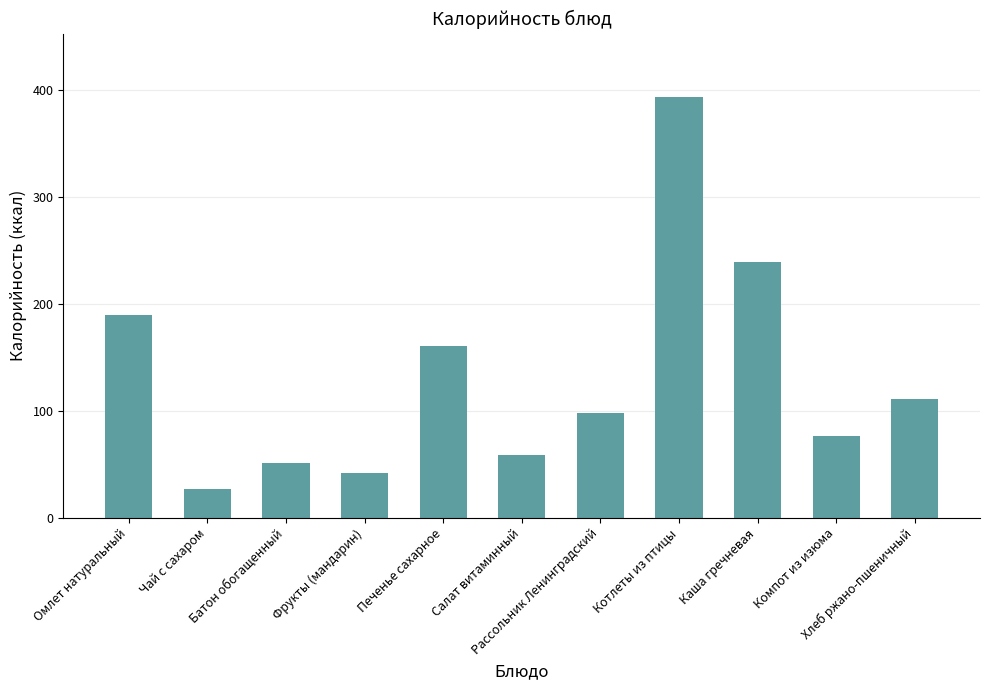

List the labels in order of value, smallest first.

Чай с сахаром, Фрукты (мандарин), Батон обогащенный, Салат витаминный, Компот из изюма, Рассольник Ленинградский, Хлеб ржано-пшеничный, Печенье сахарное, Омлет натуральный, Каша гречневая, Котлеты из птицы